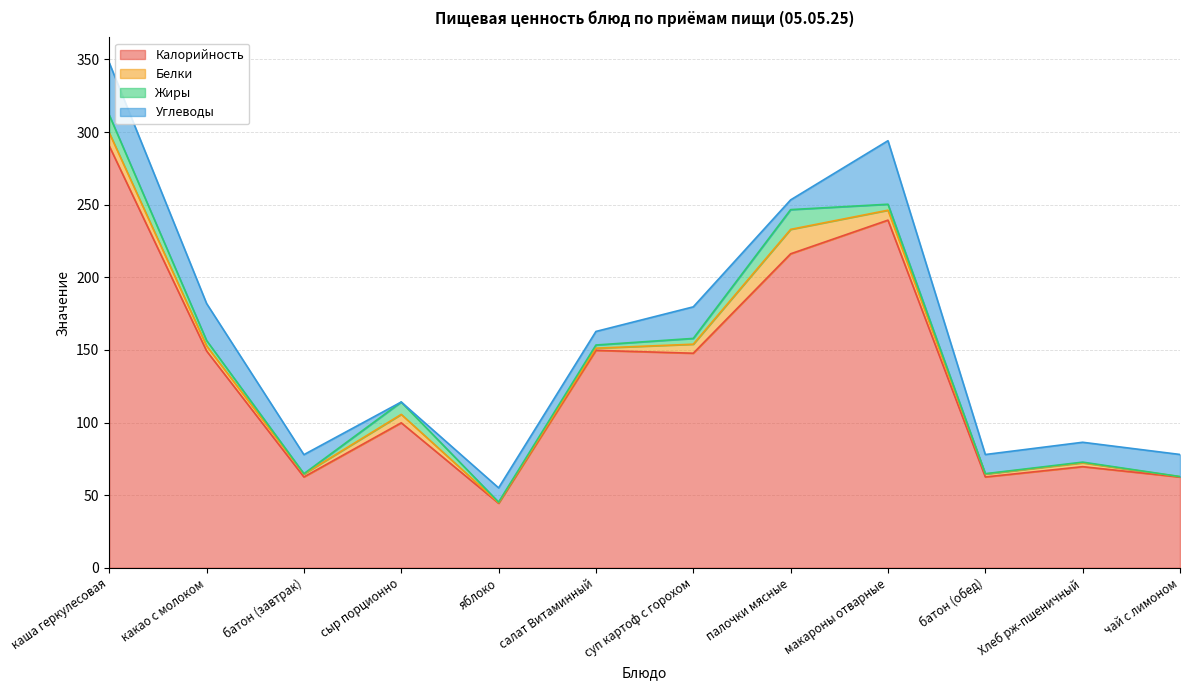

Which label corresponds to the smallest value in the chart?

сыр порционно